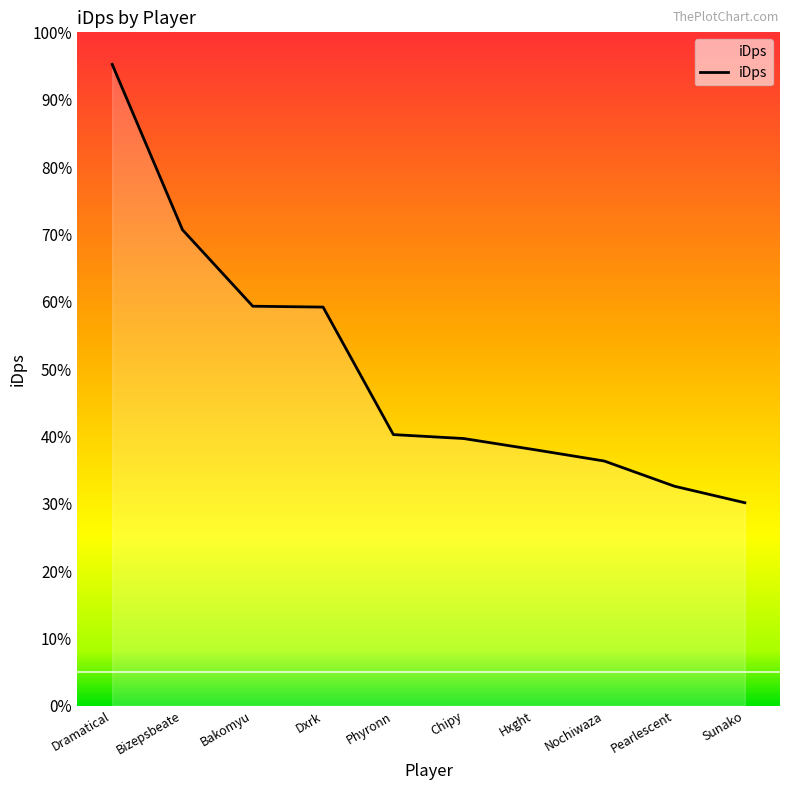

Rank the categories by value from highest to lowest.

Dramatical, Bizepsbeate, Bakomyu, Dxrk, Phyronn, Chipy, Hxght, Nochiwaza, Pearlescent, Sunako